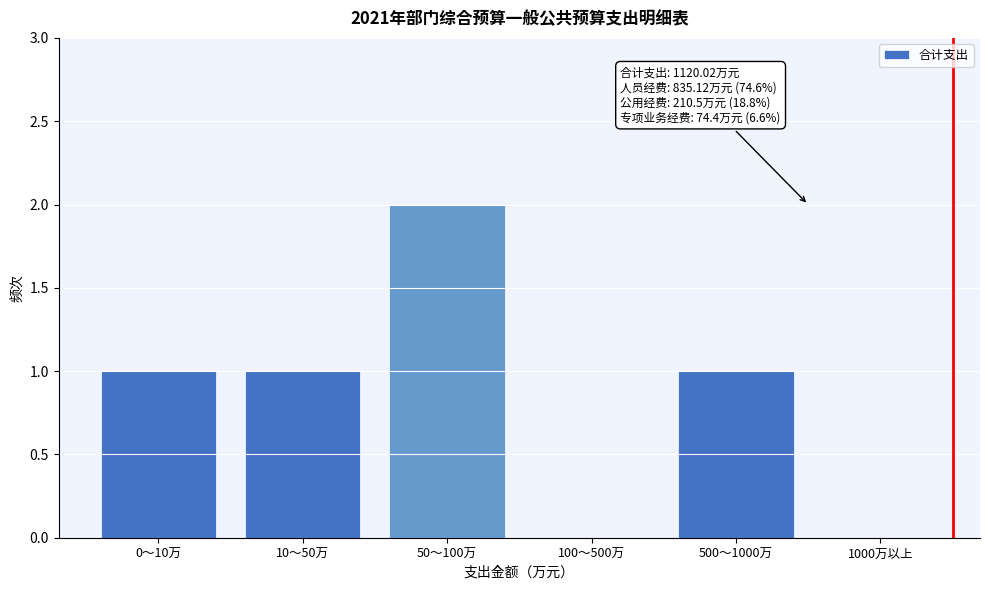

Reading right to left, extract all data points from this chart.

1000万以上=0	500～1000万=1	100～500万=0	50～100万=2	10～50万=1	0～10万=1